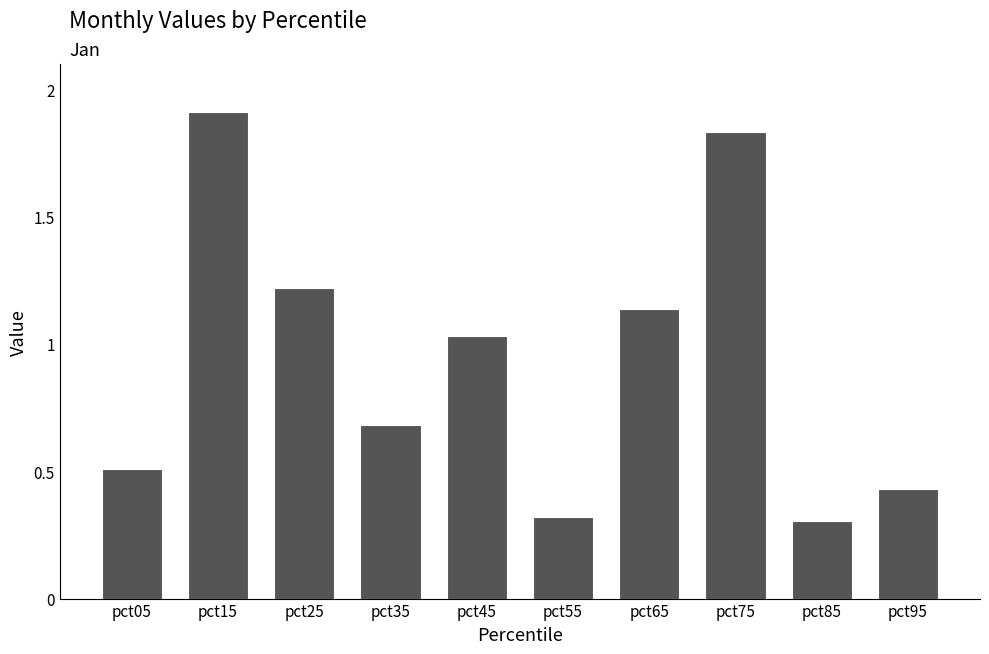

What is the average value?

0.9